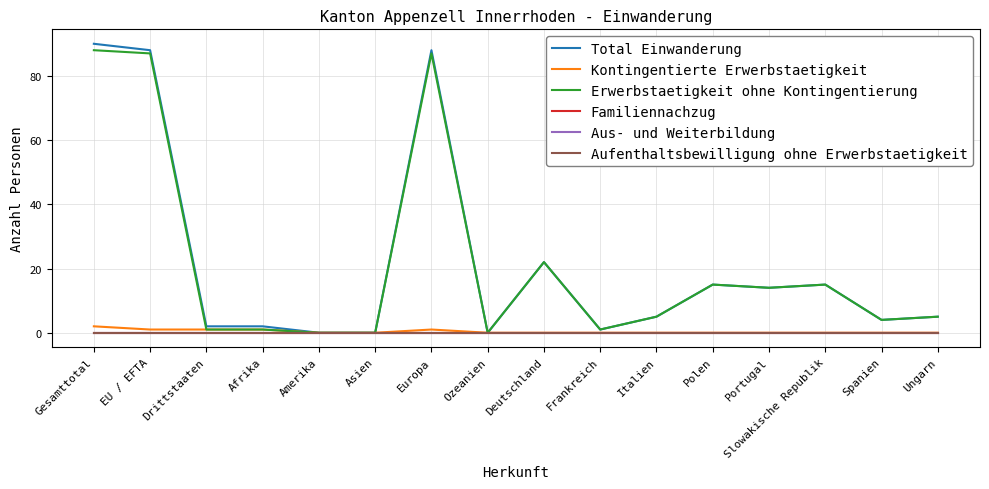

What position from the left is Frankreich?

10